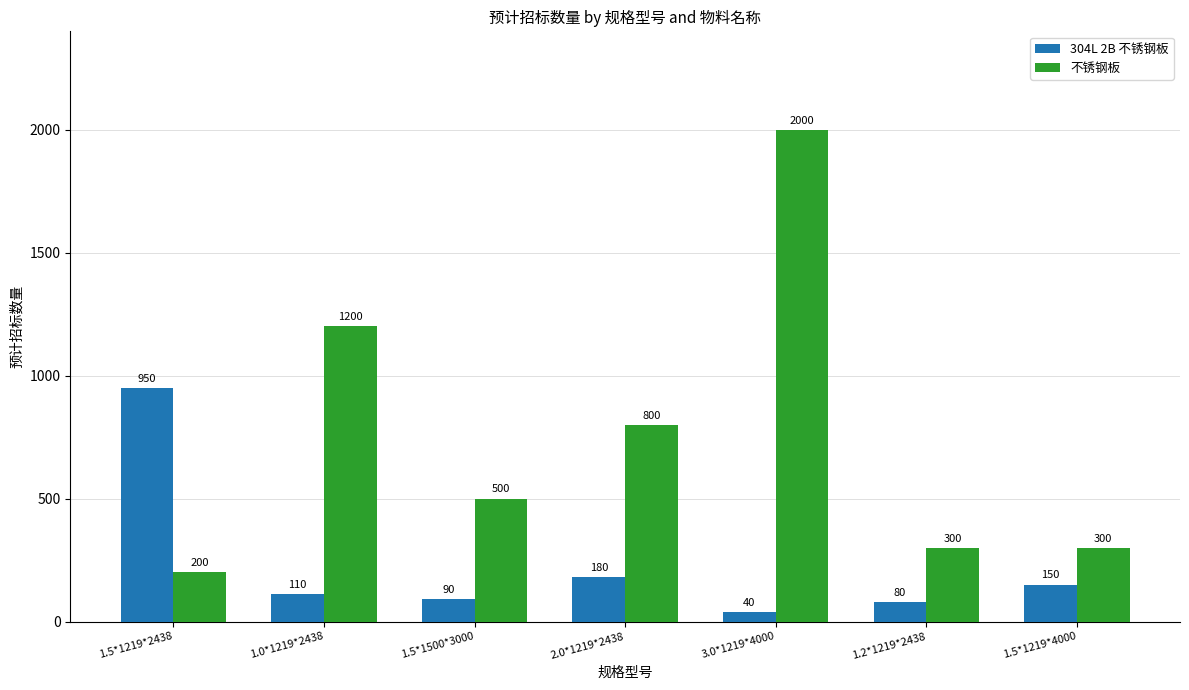

The value of 304L 2B 不锈钢板 at 2.0*1219*2438 is 180. True or false?

True